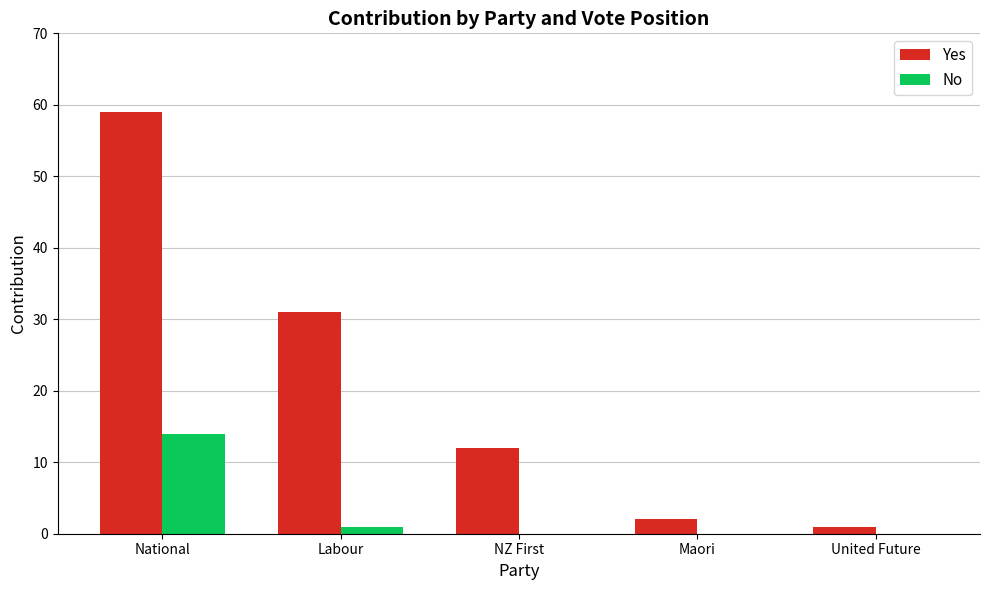

What is the sum of all Yes values?

105